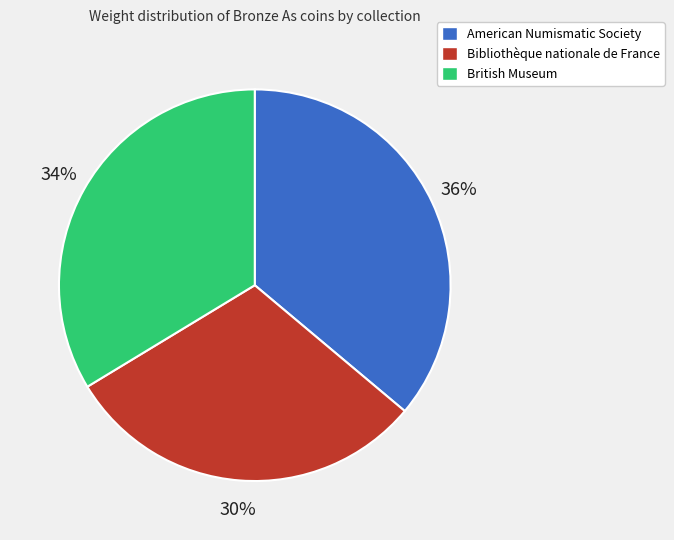

Which slice is the smallest?

Bibliothèque nationale de France